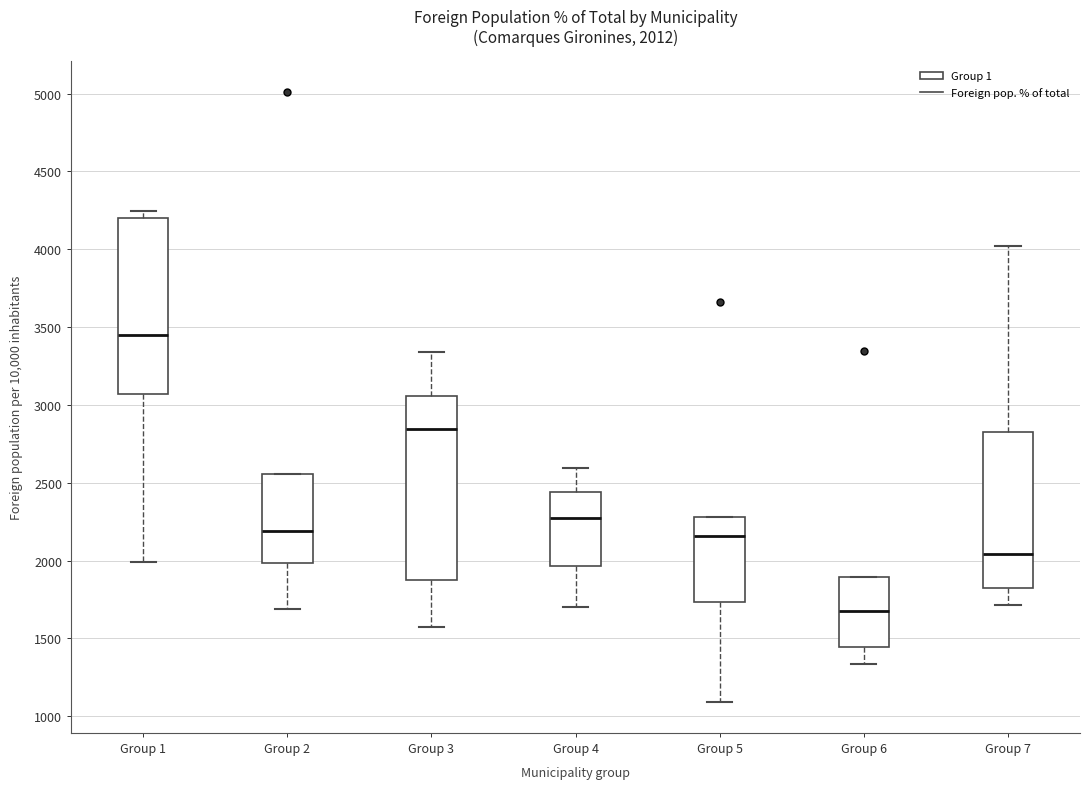

Which box's median line is the lowest?

Group 6